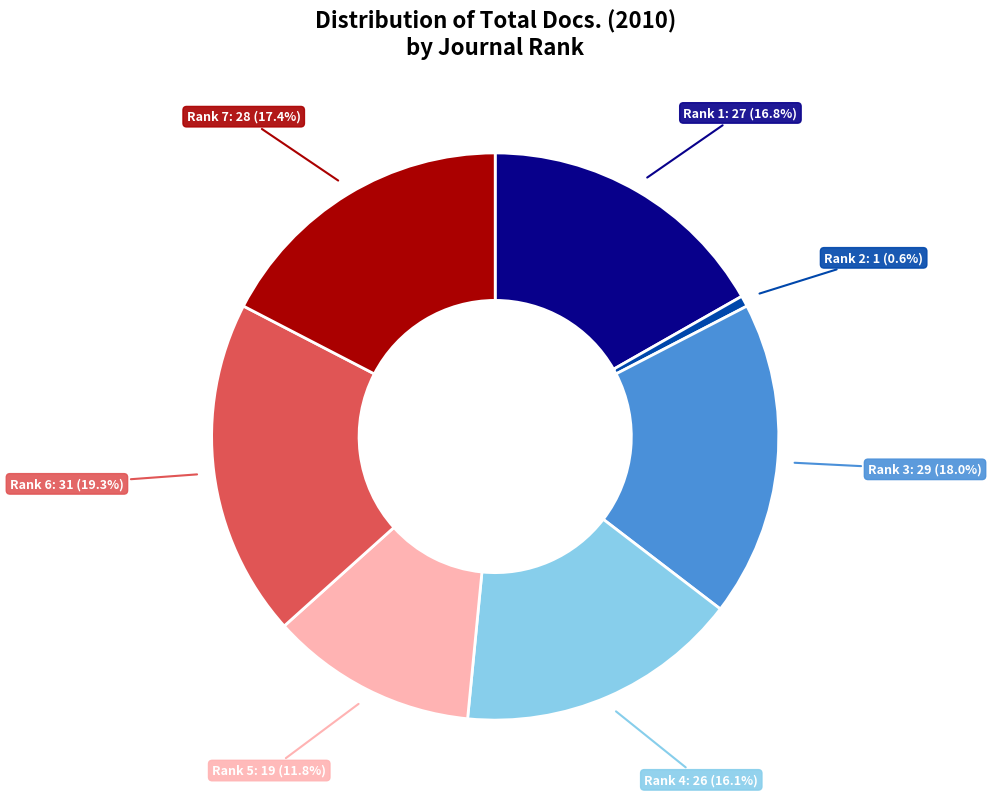

Does any single category account for the majority?

No